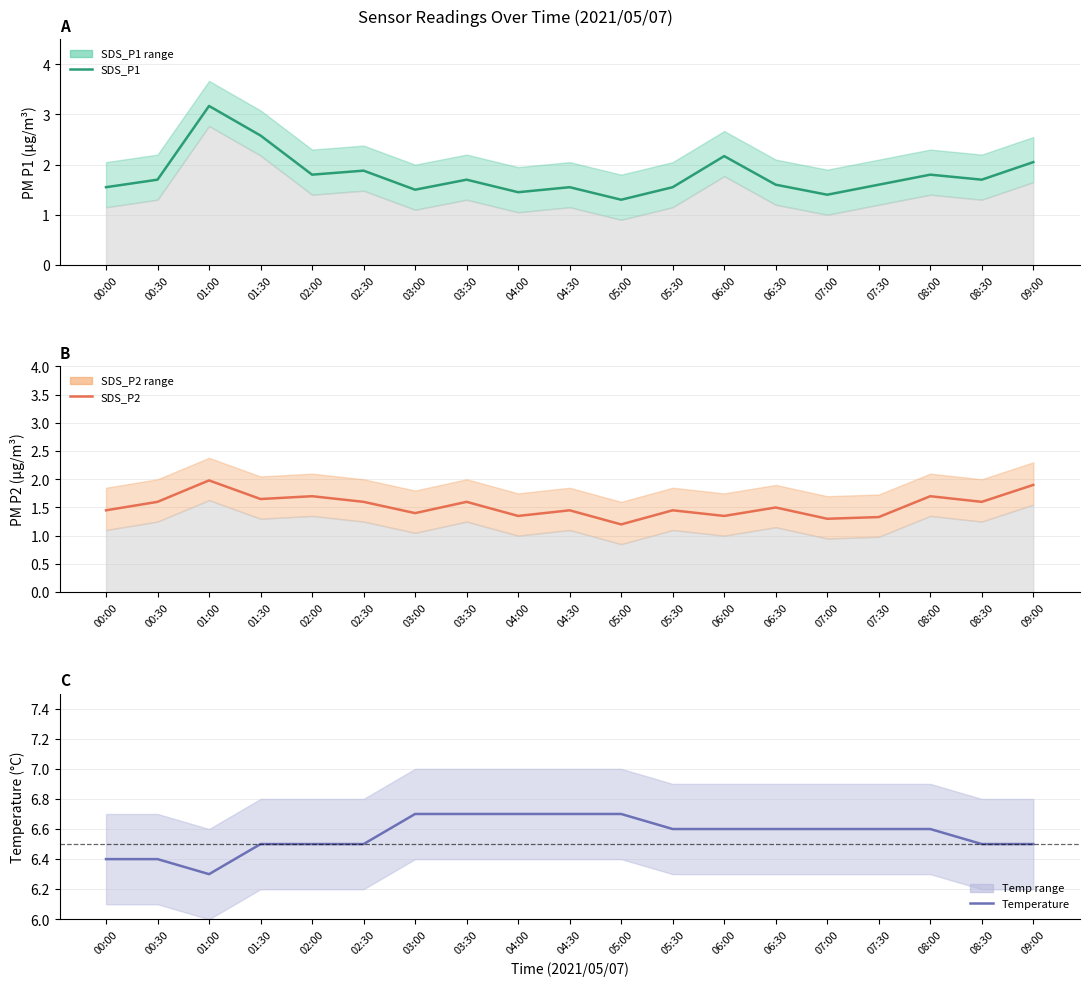

Reading left to right, what are all the values shown in this chart?

SDS_P1: 1.6	1.7	3.2	2.6	1.8	1.9	1.5	1.7	1.4	1.6	1.3	1.6	2.2	1.6	1.4	1.6	1.8	1.7	2.0
SDS_P2: 1.4	1.6	2.0	1.6	1.7	1.6	1.4	1.6	1.4	1.4	1.2	1.4	1.4	1.5	1.3	1.3	1.7	1.6	1.9
Temperature: 6.4	6.4	6.3	6.5	6.5	6.5	6.7	6.7	6.7	6.7	6.7	6.6	6.6	6.6	6.6	6.6	6.6	6.5	6.5